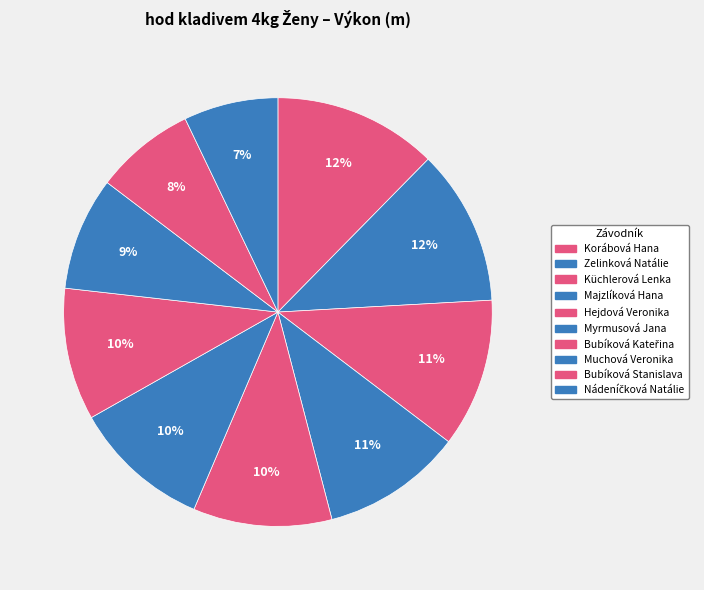

Does Korábová Hana represent more than half of the total?

No